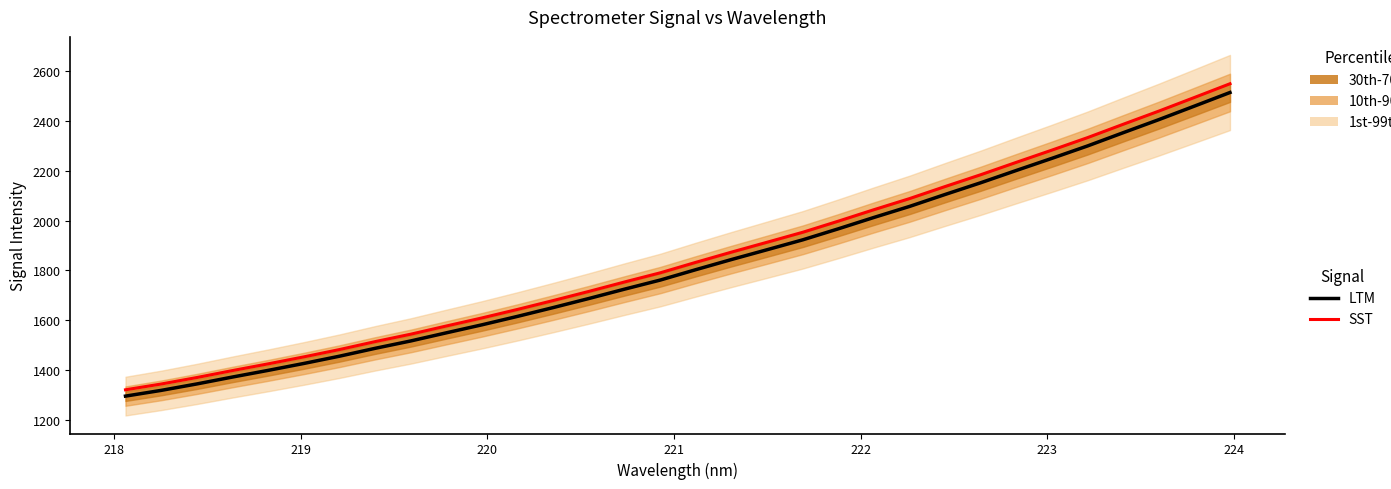

The LTM series shows 476.8 at 28. True or false?

False